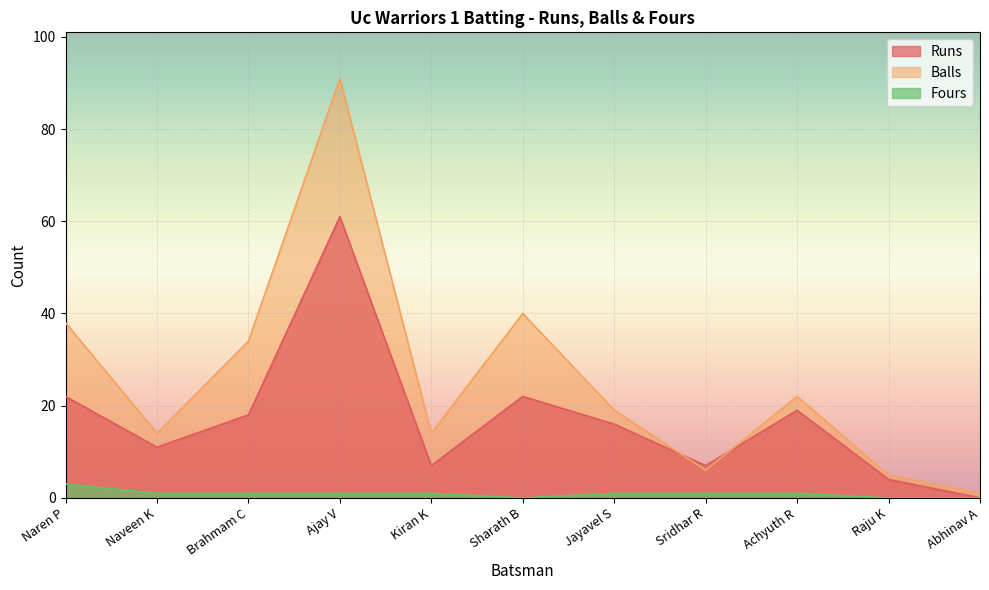

Which series has the largest range (max minus min)?

Balls